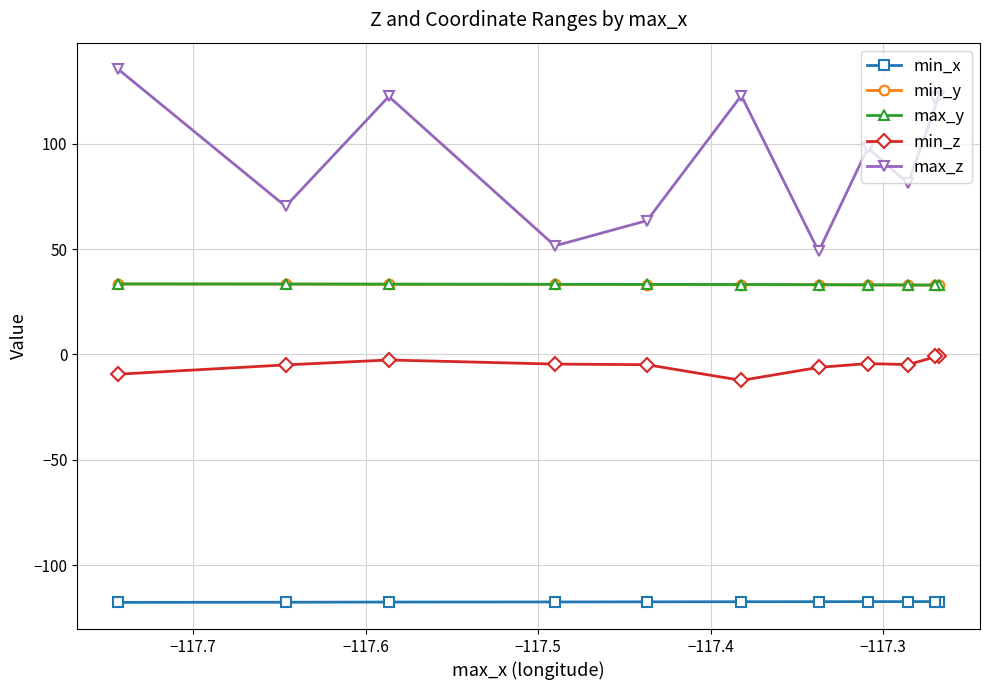

Which series has the largest range (max minus min)?

max_z